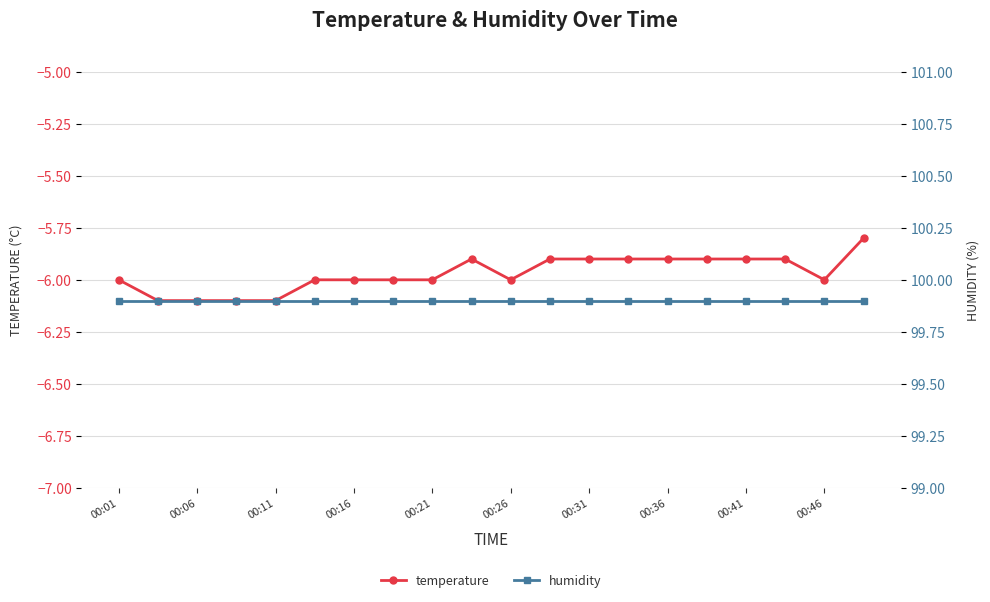

The value of temperature at 00:01 is -2.3. True or false?

False